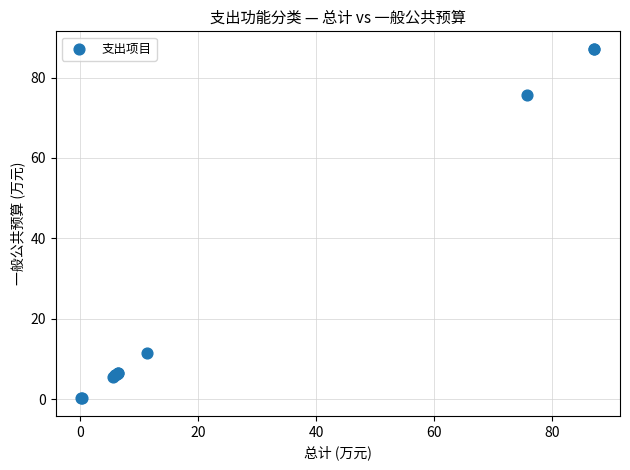

What Y value in the scatter plot is closest to 43?

11.4